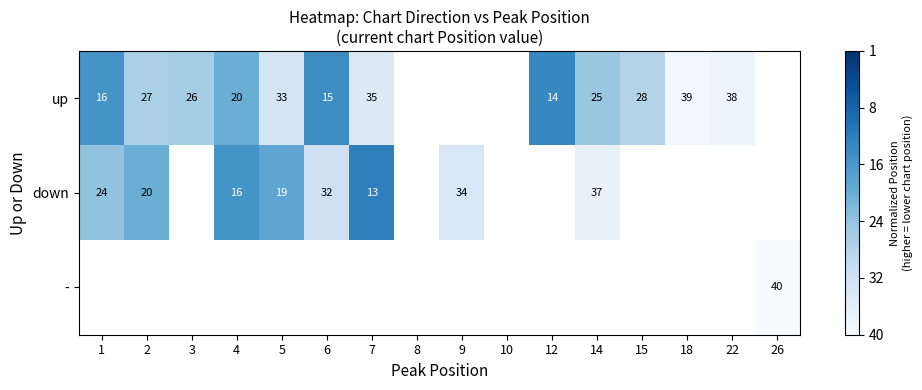

What is the greatest value displayed?

0.7